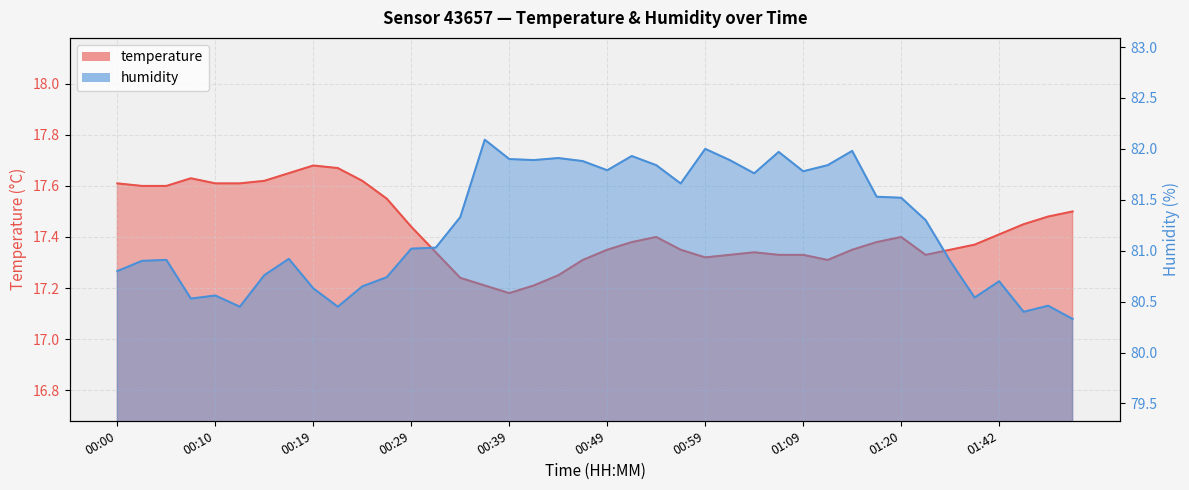

Which series has the widest spread of values?

humidity